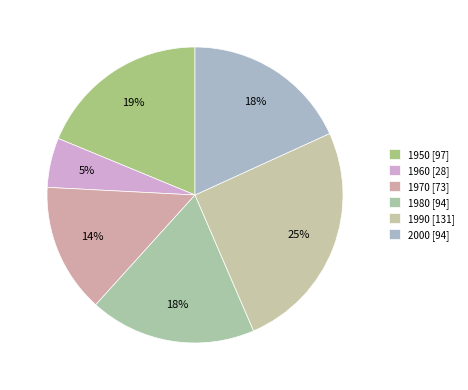

How many segments does this pie chart have?

6